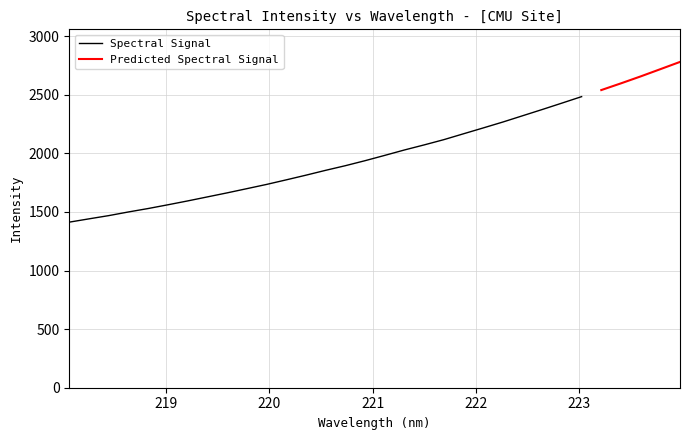

What is the minimum value shown in the chart?

1412.7